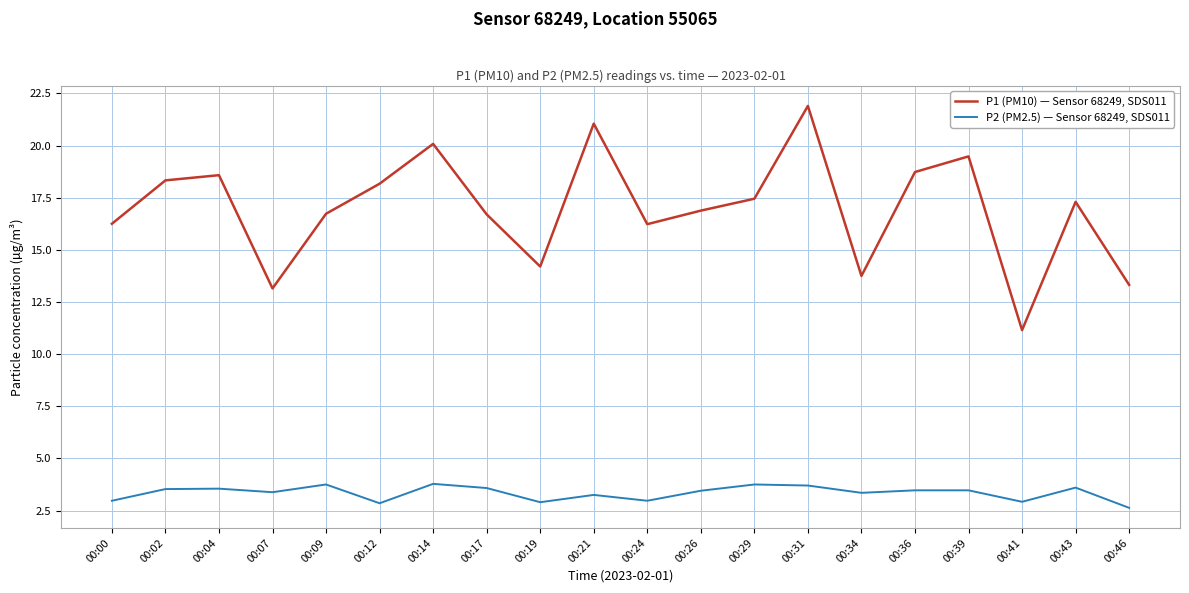

Rank the series by their maximum value, from lowest to highest.

P2 (PM2.5) — Sensor 68249, SDS011, P1 (PM10) — Sensor 68249, SDS011